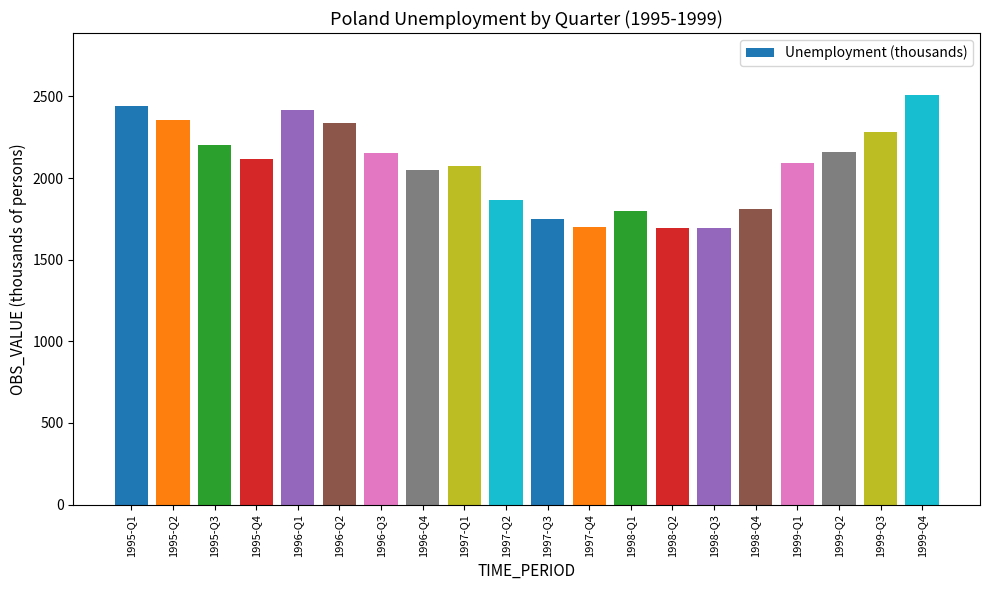

Which category has the highest value across all series?

1999-Q4